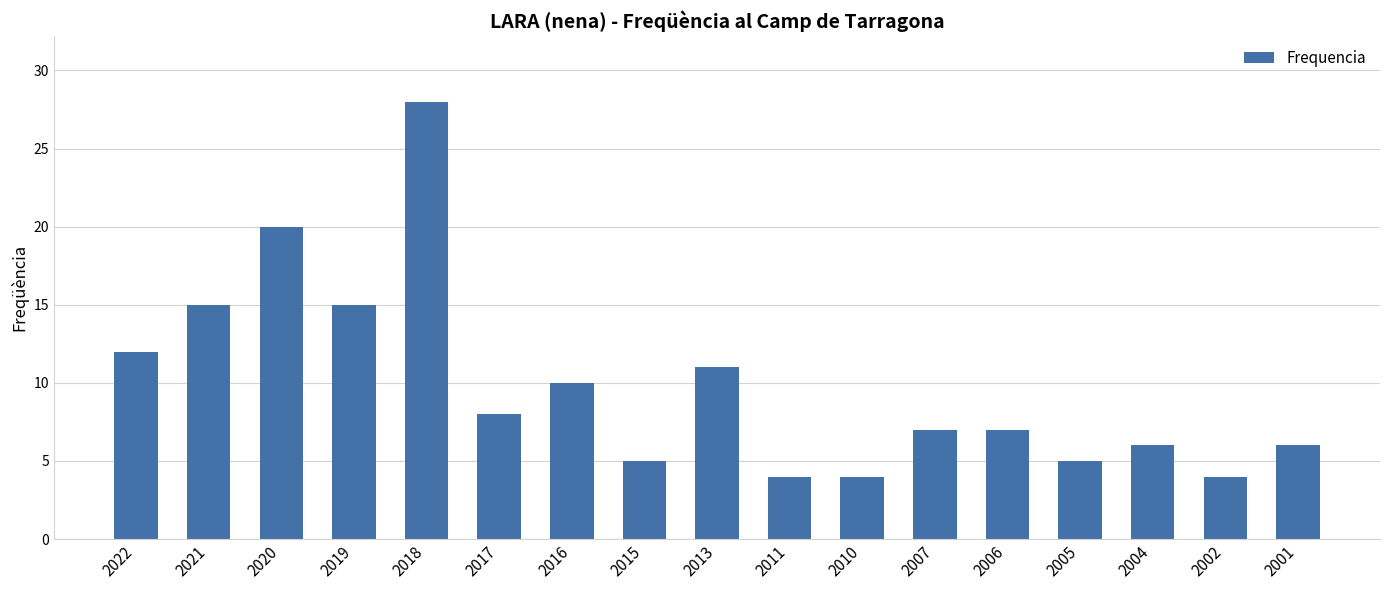

Between 2015 and 2020, which is larger?

2020